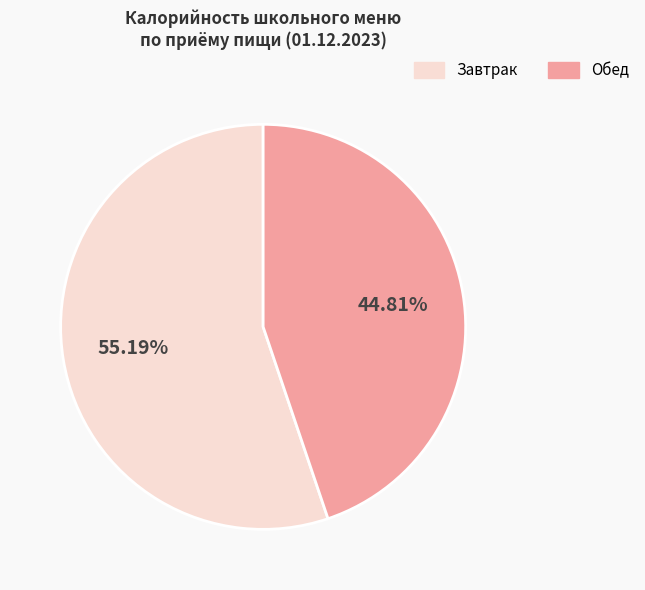

Is there a majority slice in this chart?

Yes